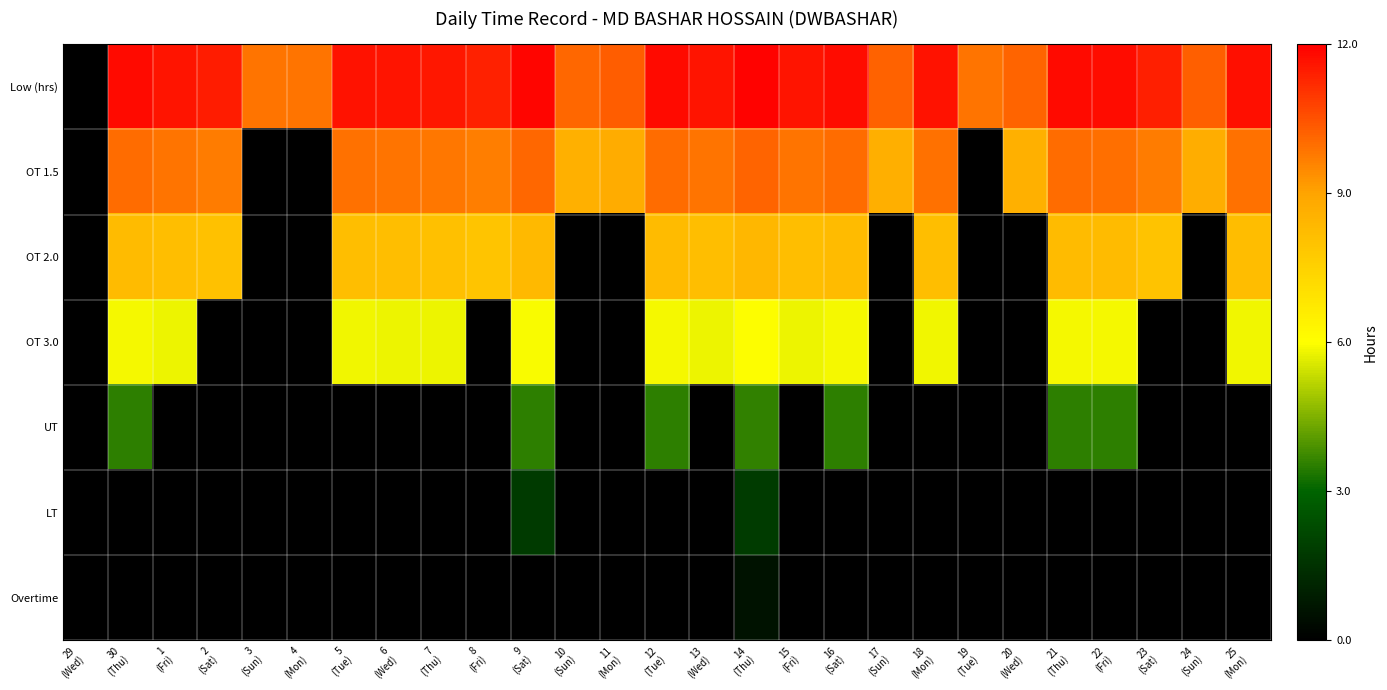

What is the total value across all series at 3
(Sun)?

9.9